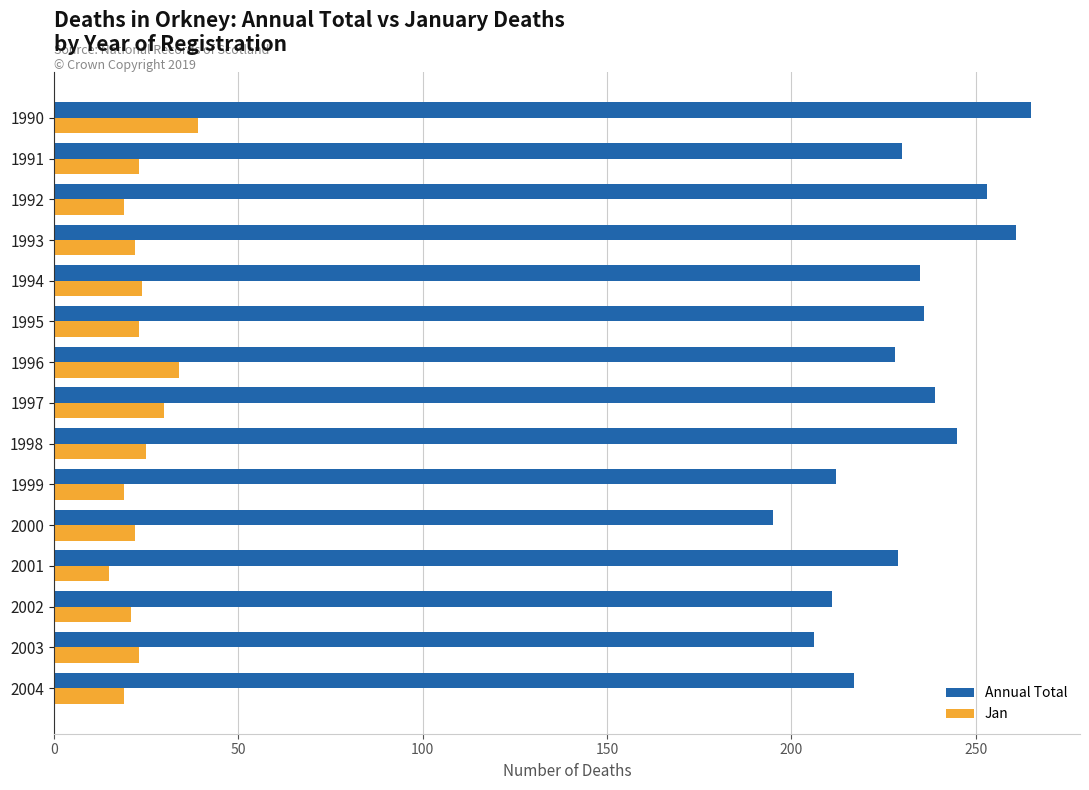

What is the difference between the second highest and minimum values in the Annual Total series?

66